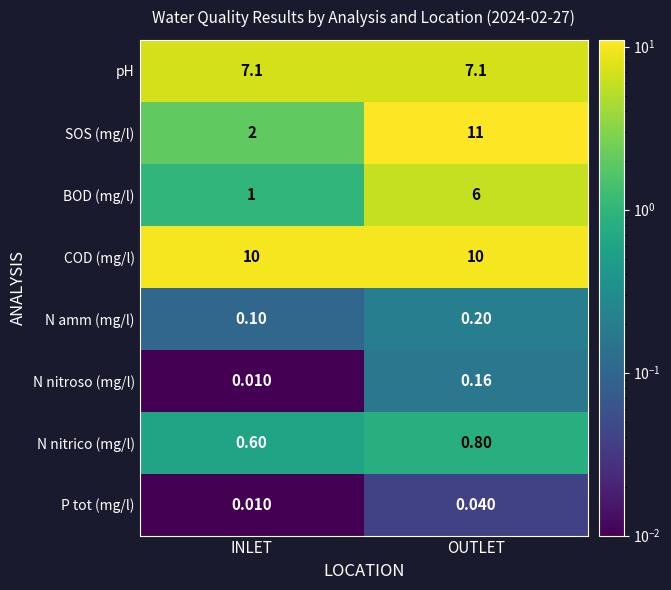

At how many categories does at least one series exceed 1?

2